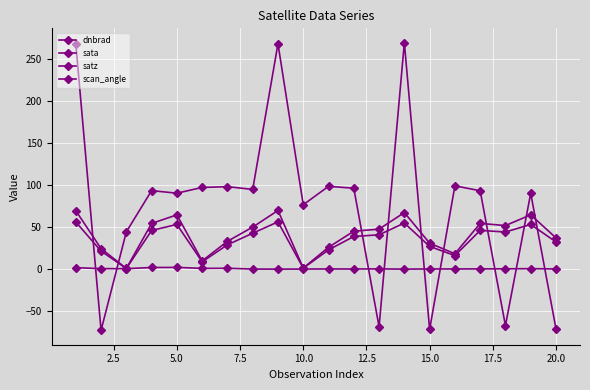

Does the chart display data point markers on the line(s)?

Yes